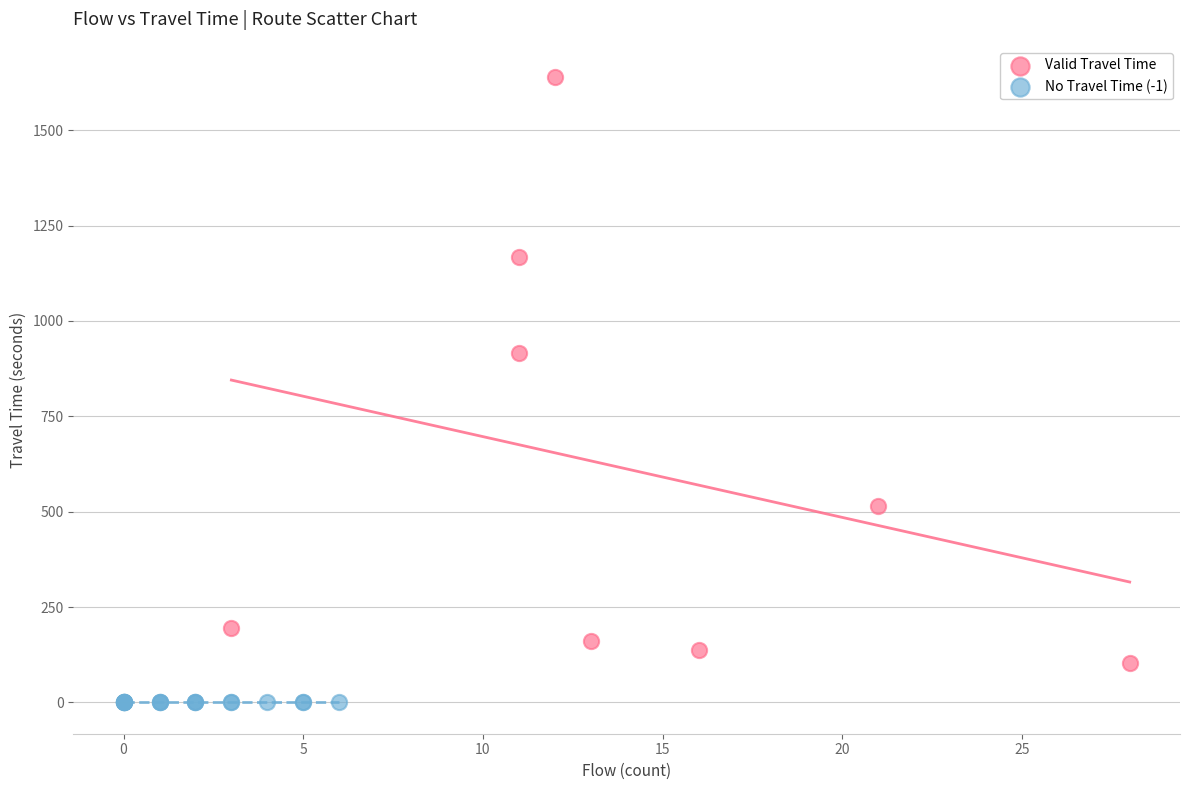

Which series contains the highest Y value?

Valid Travel Time